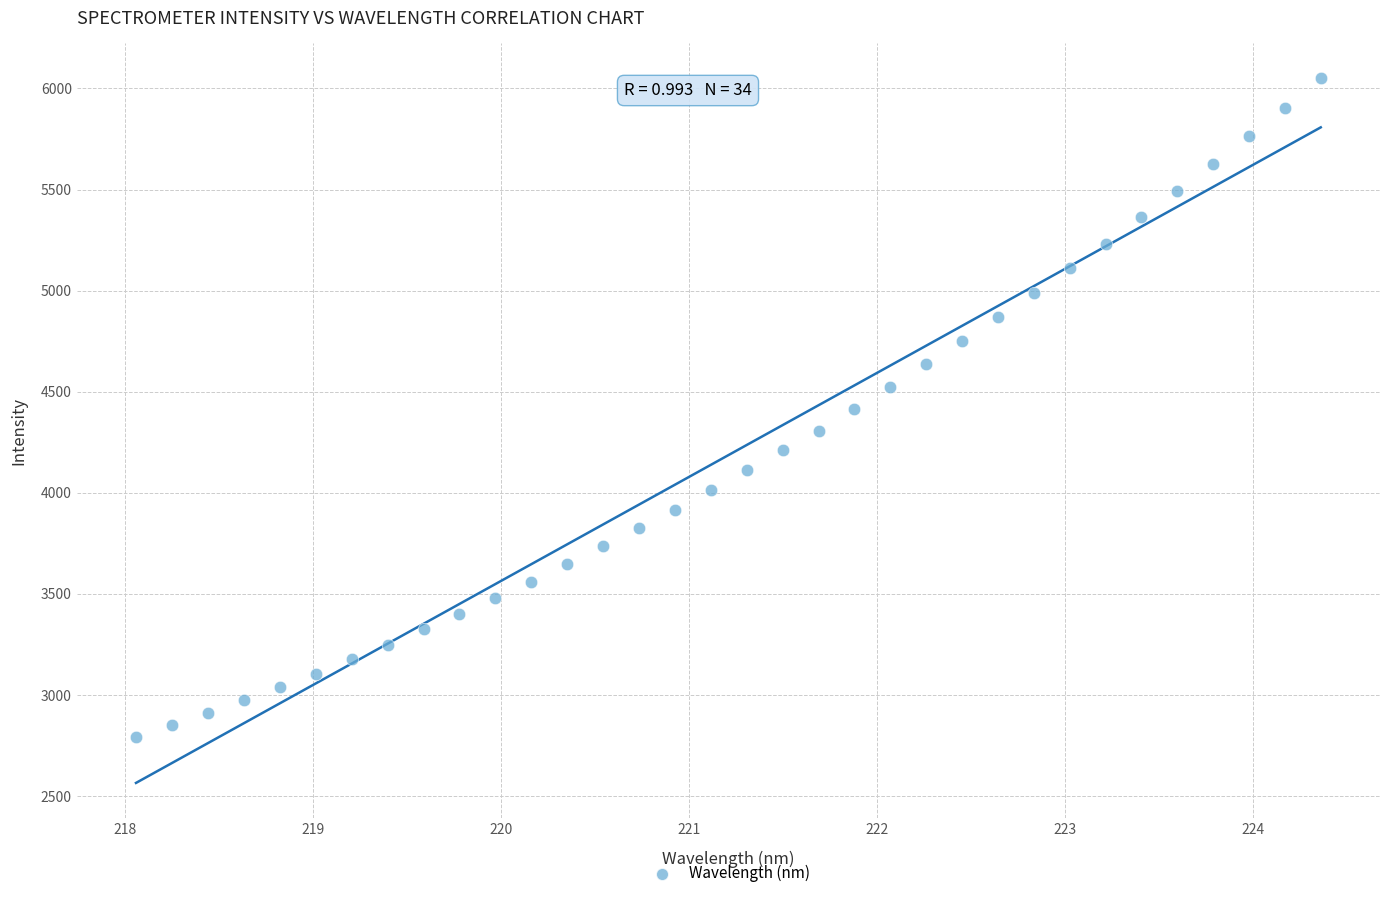

What is the range of X values (max minus min)?

6.3